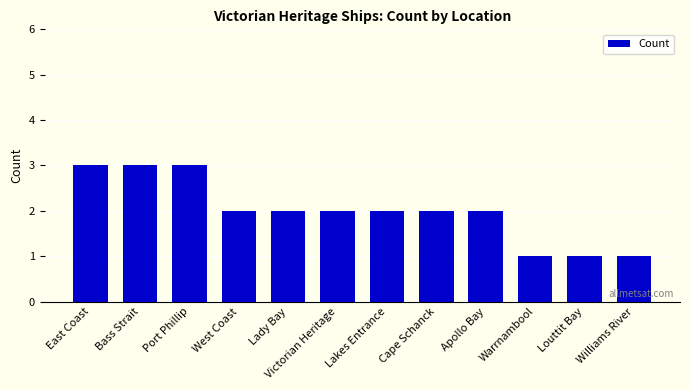

What is the sum of all values?

24